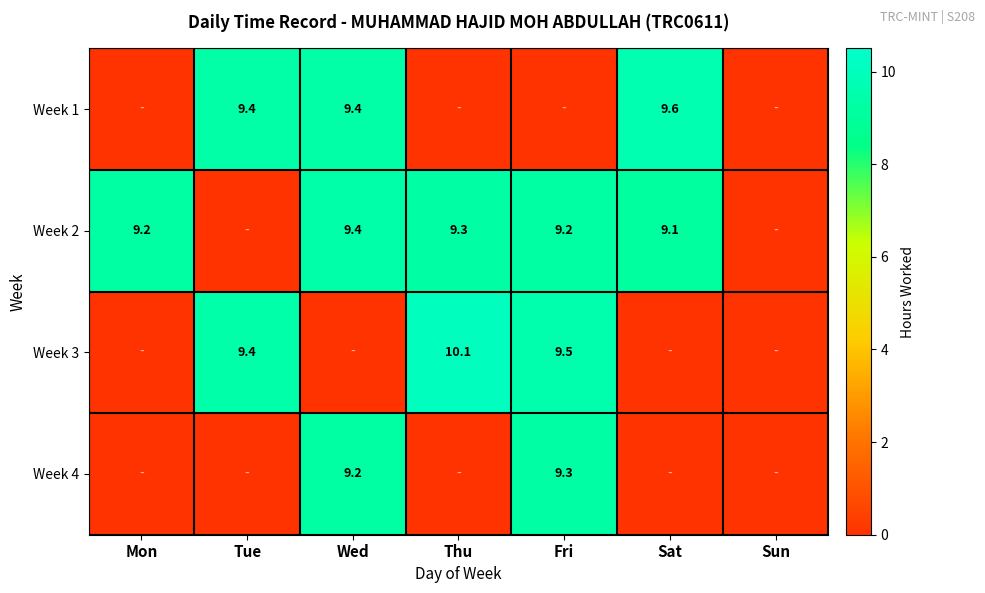

Is it true that Week 4 equals 9.3 at Fri?

True